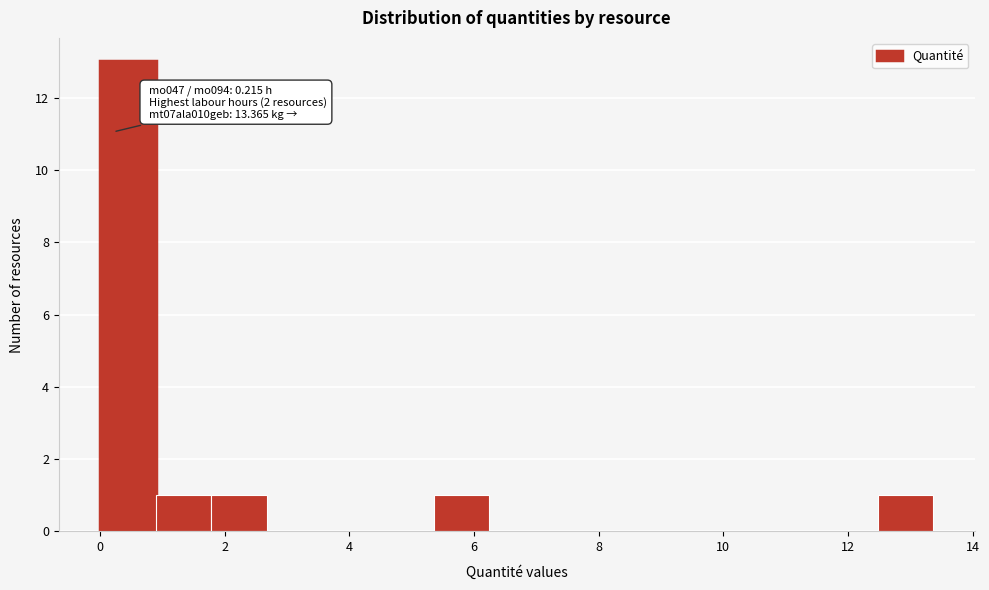

Over which range of the x-axis is the bar tallest?

0.0 to 1.0